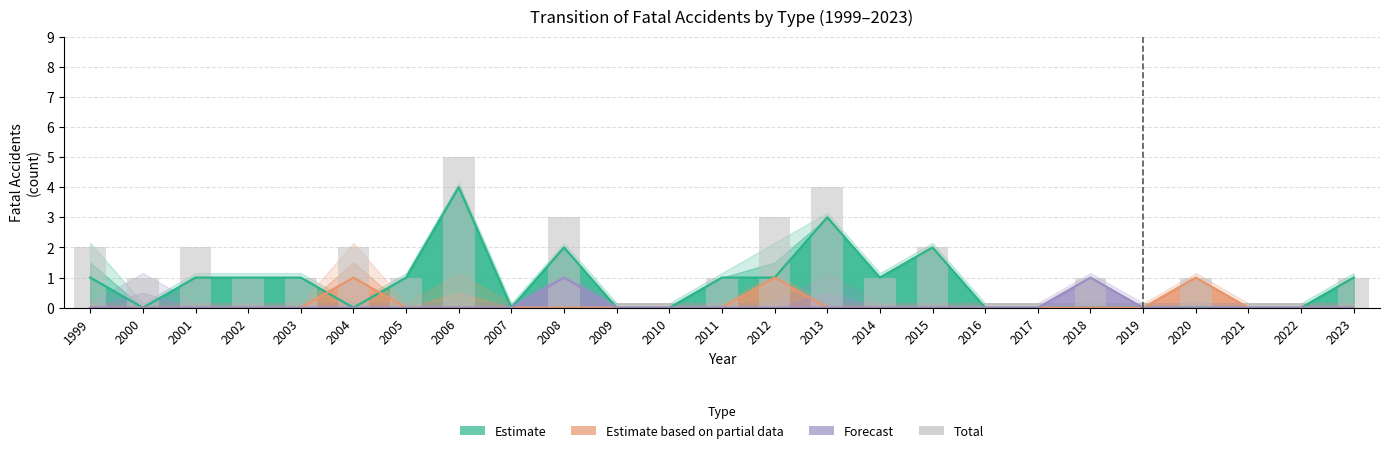

What is the difference between the maximum and minimum values?

5